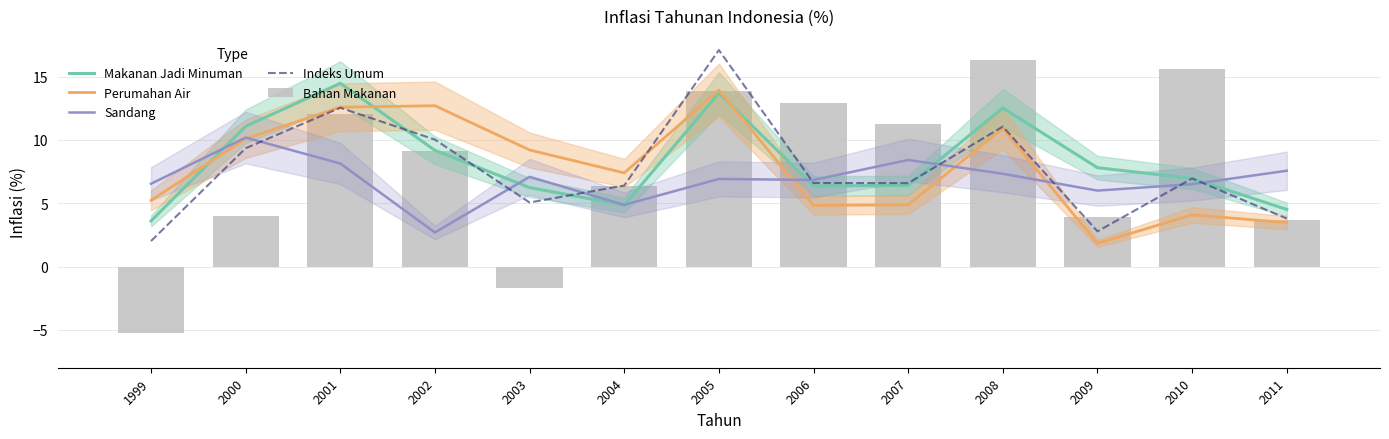

What are all the series names shown in the legend?

Makanan Jadi Minuman, Perumahan Air, Sandang, Indeks Umum, Bahan Makanan